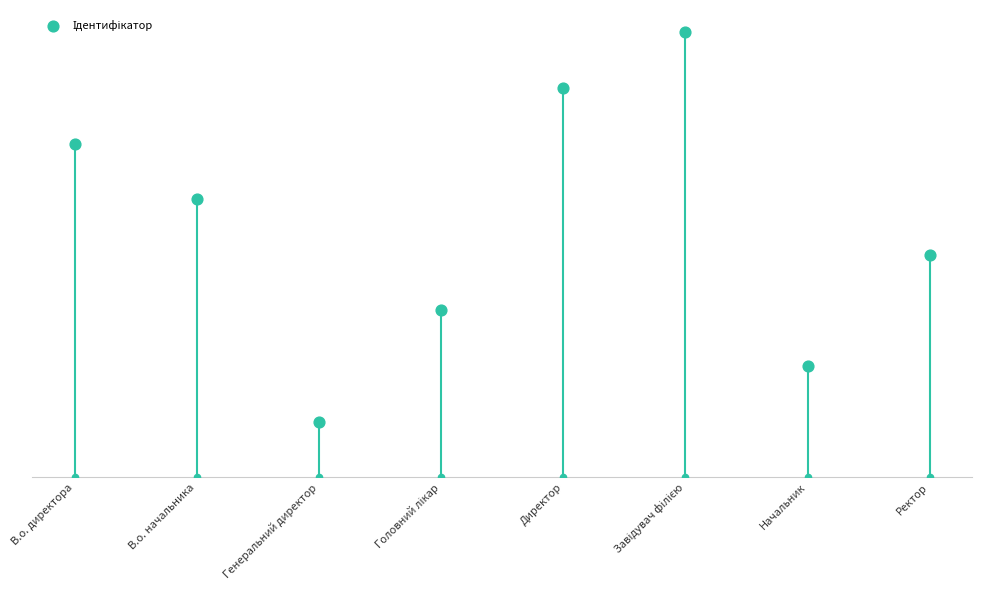

Which has a higher value, Генеральний директор or Начальник?

Начальник